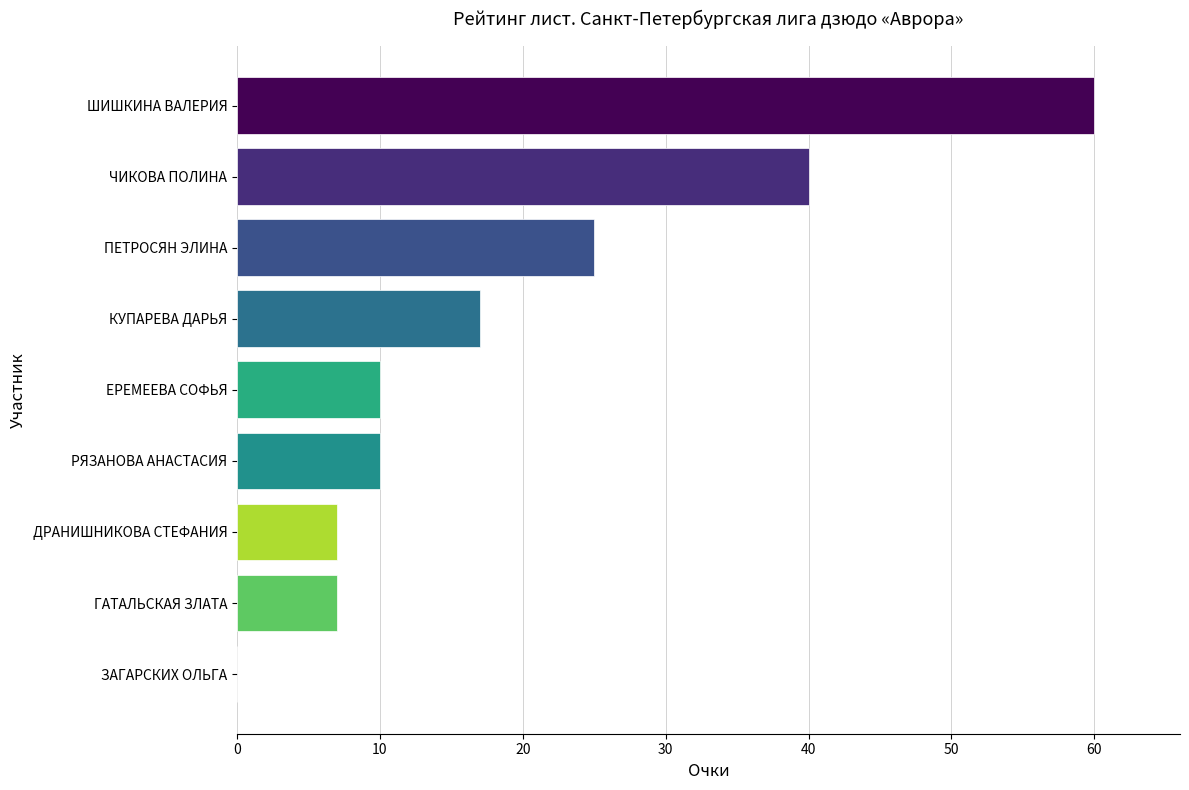

Reading bottom to top, extract all data points from this chart.

ЗАГАРСКИХ ОЛЬГА=0	ГАТАЛЬСКАЯ ЗЛАТА=7	ДРАНИШНИКОВА СТЕФАНИЯ=7	РЯЗАНОВА АНАСТАСИЯ=10	ЕРЕМЕЕВА СОФЬЯ=10	КУПАРЕВА ДАРЬЯ=17	ПЕТРОСЯН ЭЛИНА=25	ЧИКОВА ПОЛИНА=40	ШИШКИНА ВАЛЕРИЯ=60